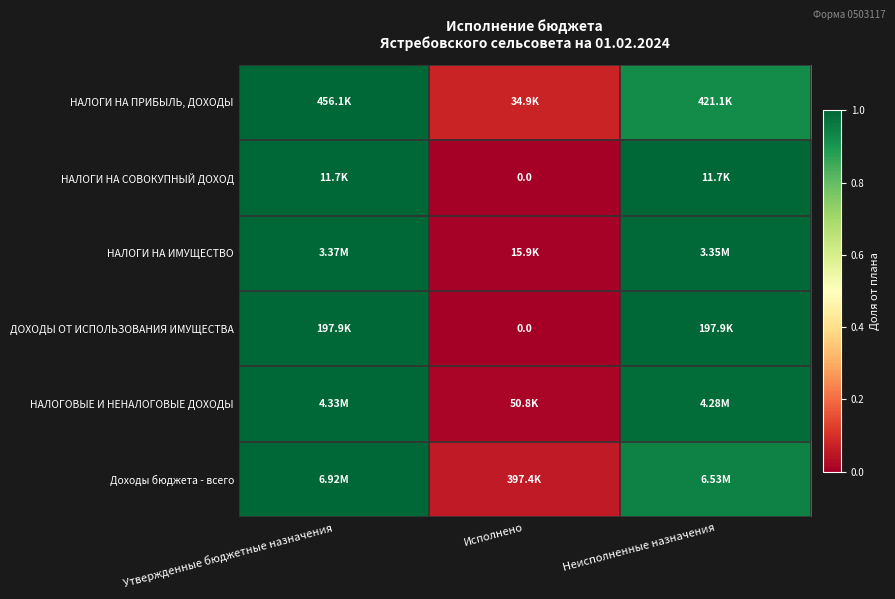

What is the difference between the maximum and minimum values in the НАЛОГОВЫЕ И НЕНАЛОГОВЫЕ ДОХОДЫ series?

1.0